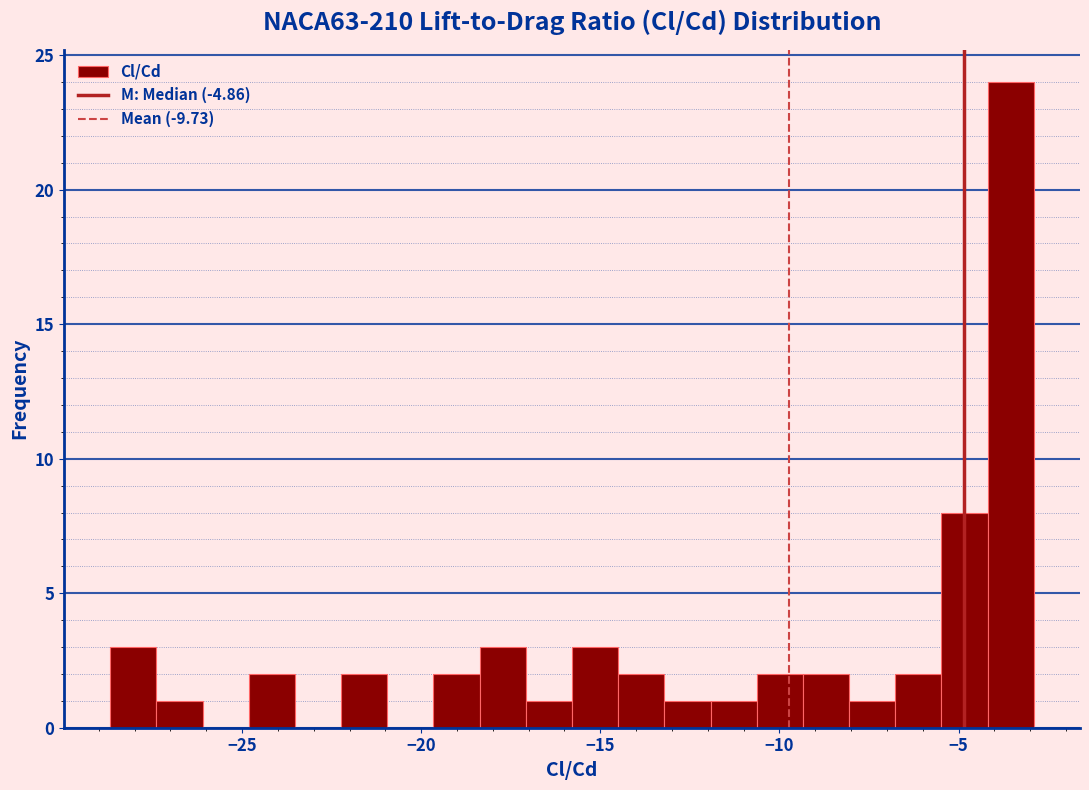

Around what value on the x-axis is the tallest bar? Give the approximate position of its centre, as read against the axis.

-3.5